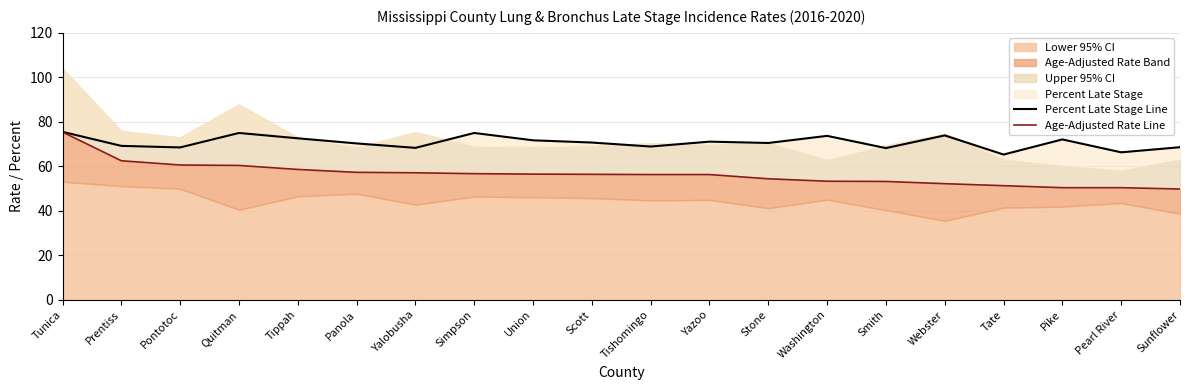

At which category is the sum across all series the highest?

Tunica